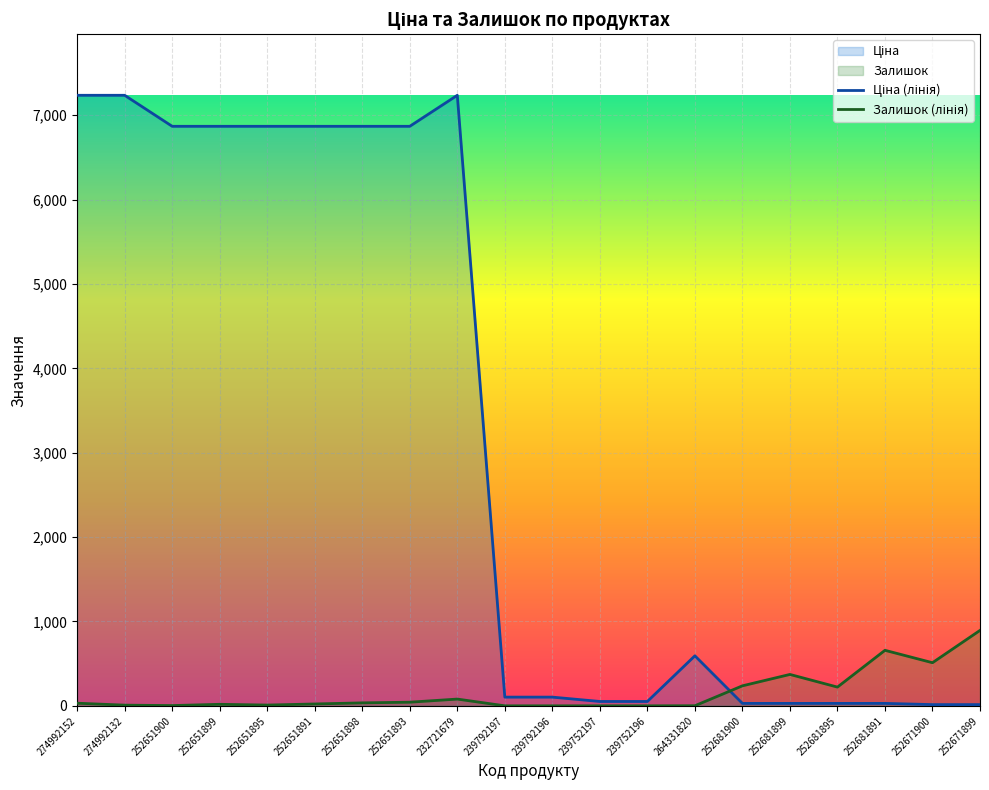

The Залишок (лінія) series shows 28.6 at 252651893. True or false?

False